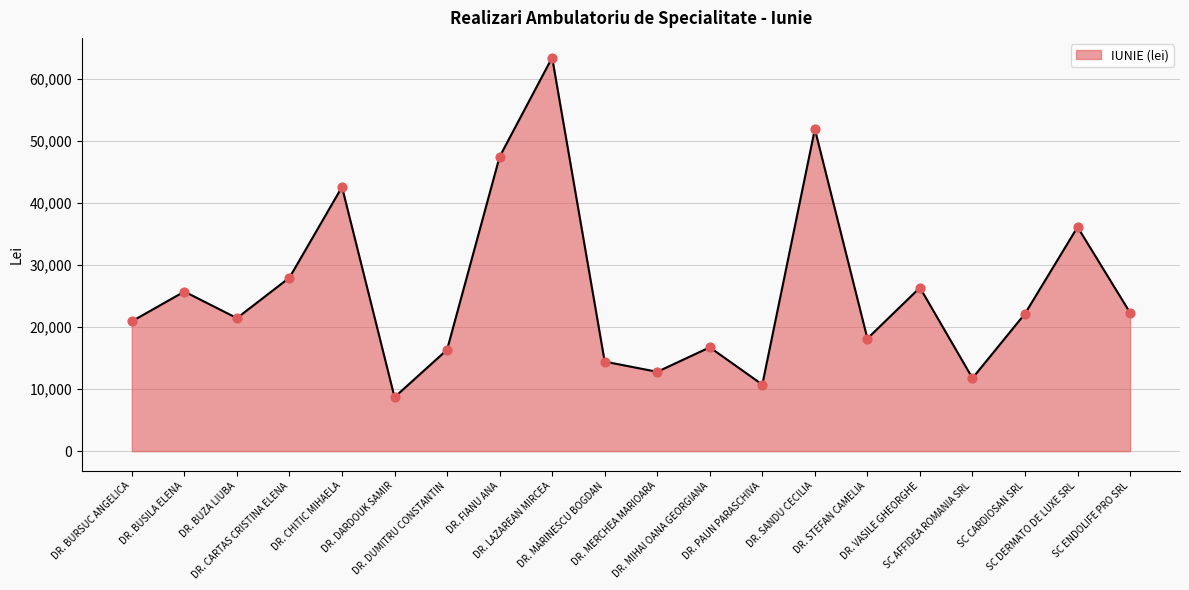

What is the change in value from DR. STEFAN CAMELIA to SC AFFIDEA ROMANIA SRL?

-6387.8